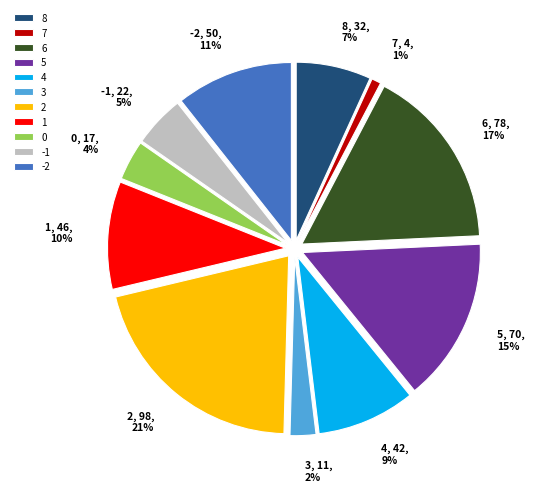

Count the number of slices in the pie.

11